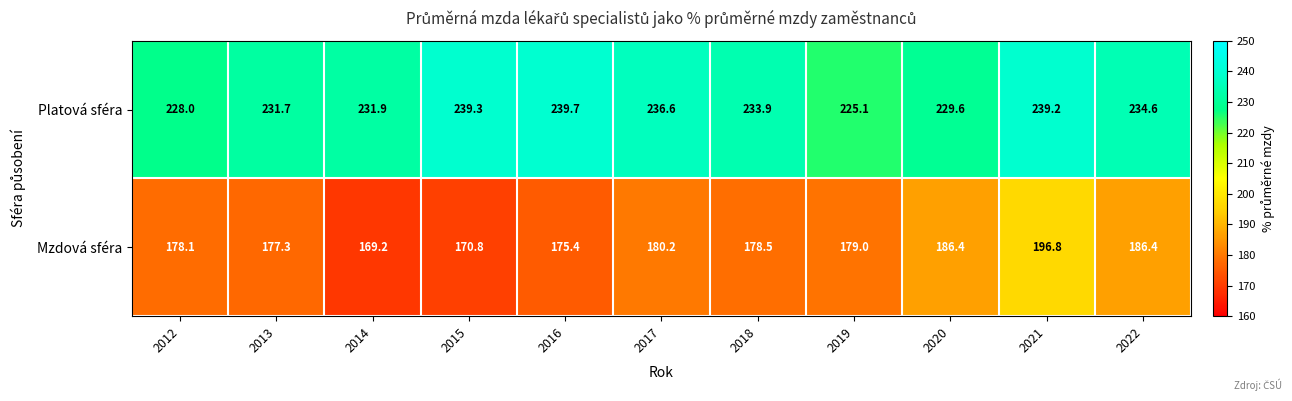

What is the average value of the Mzdová sféra series?

179.8